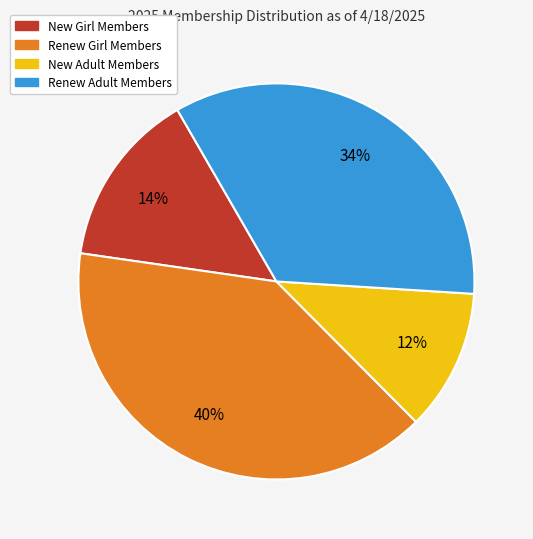

Does any single category account for the majority?

No